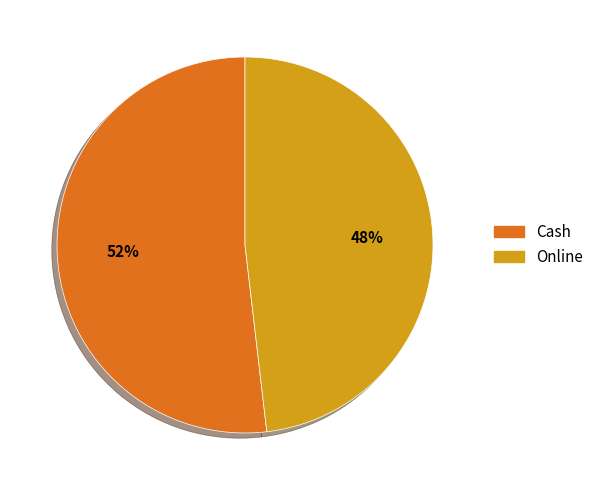

How many segments does this pie chart have?

2